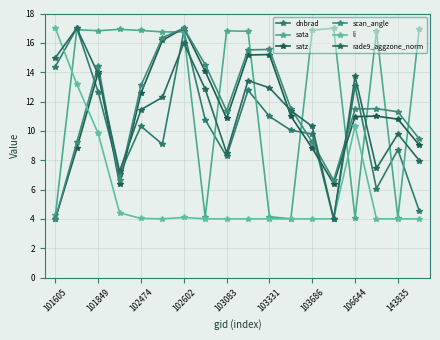

How many series are shown in this chart?

6